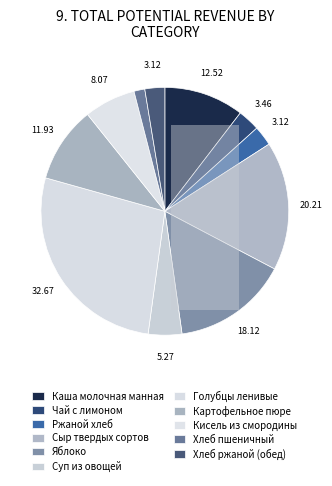

What is the change in value from Каша молочная манная to Голубцы ленивые?

+20.2